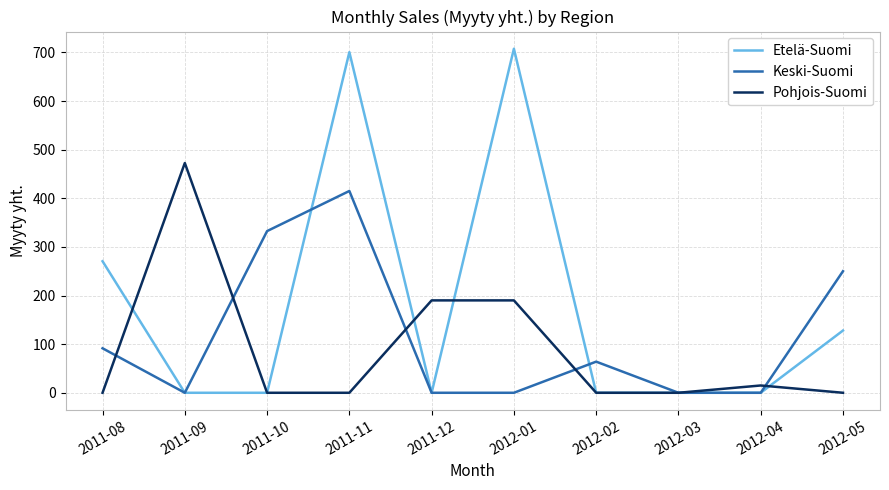

What are all the series names shown in the legend?

Etelä-Suomi, Keski-Suomi, Pohjois-Suomi